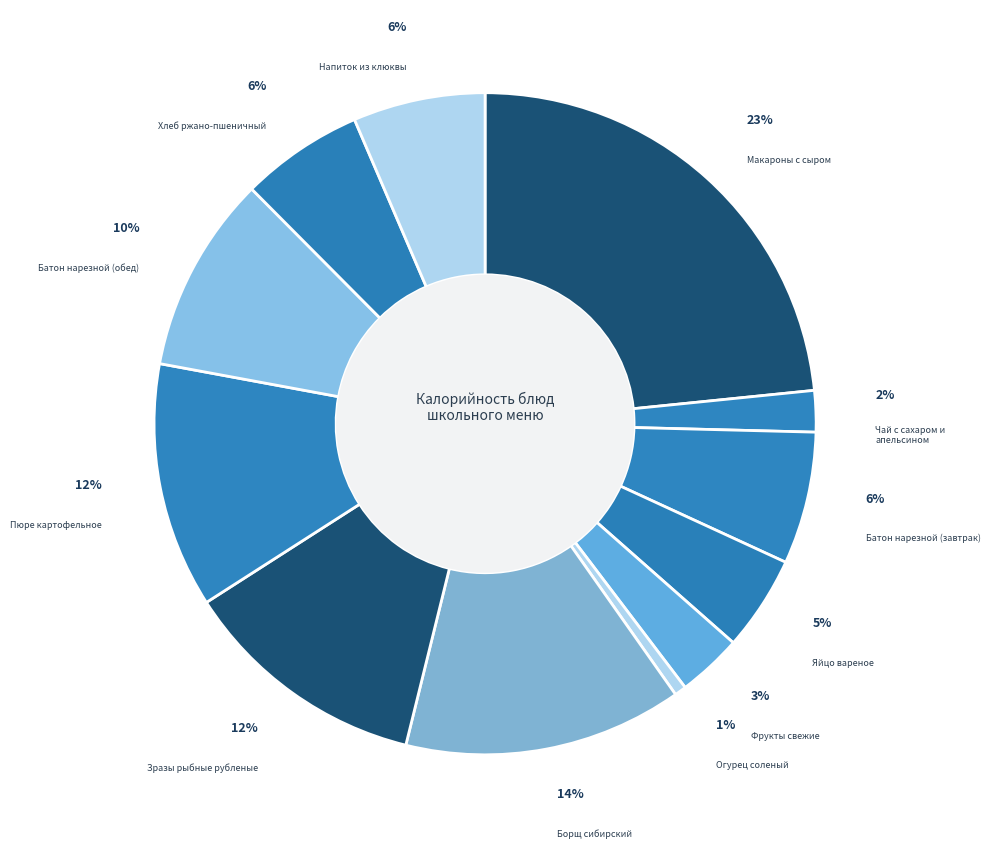

Which category has the smallest portion of the pie?

Огурец соленый